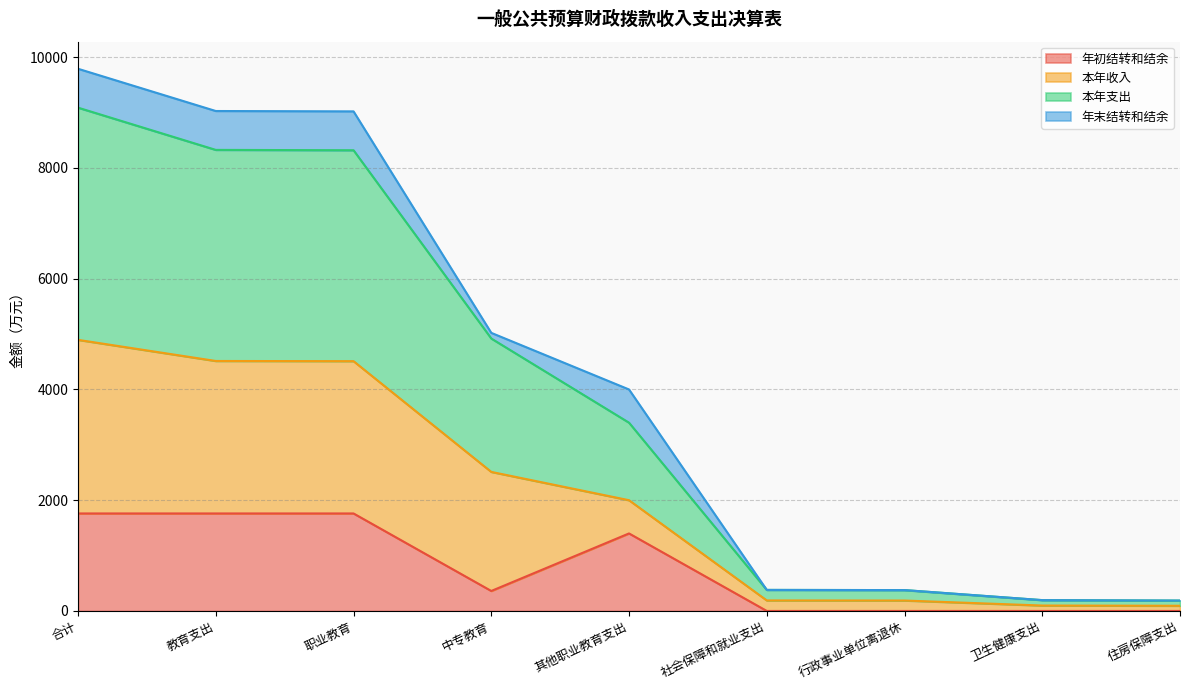

True or false: 本年收入 has more than 0 points higher than both neighbors.

False